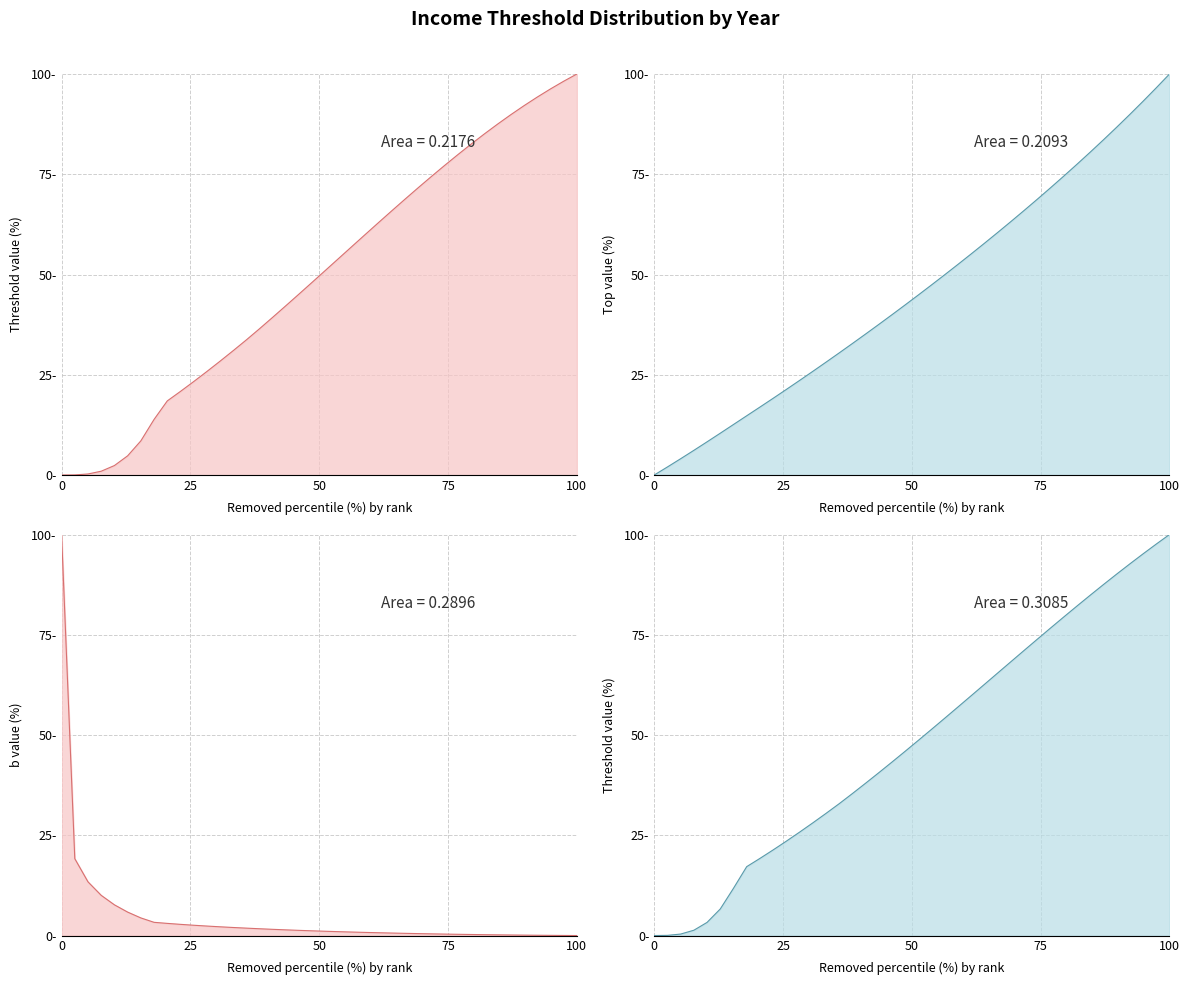

What is the average value of the ythr_1910 series?

48.1